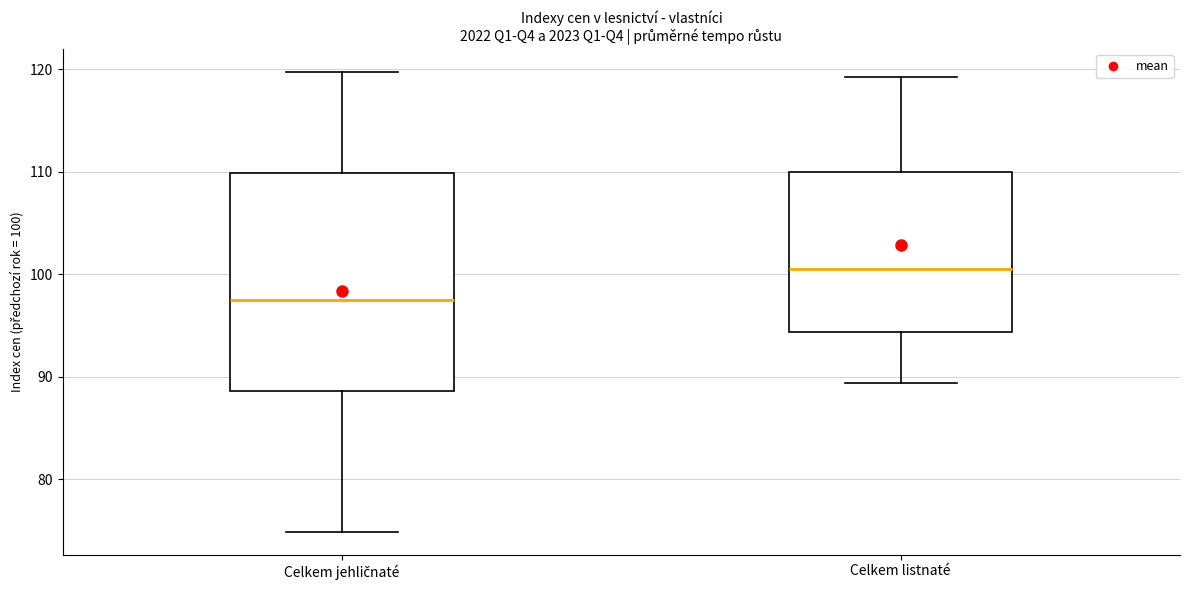

Reading left to right, read every box against the y-axis: the position of its median line, the range the box covers, and the ends of its whiskers. The values are not printed on the chart, so give them approximately, as read against the axis.

Celkem jehličnaté: median 98, box 89 to 110, whiskers 75 to 120
Celkem listnaté: median 101, box 94 to 110, whiskers 89 to 119